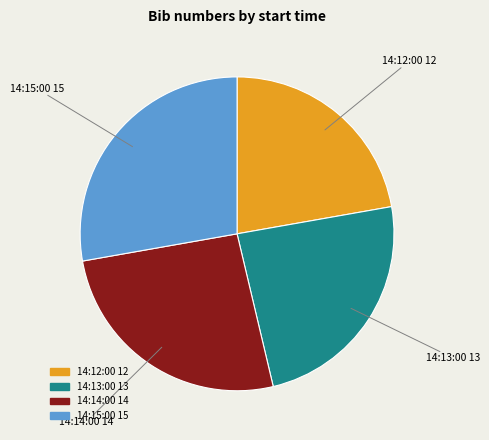

Is there any slice that represents more than half of the pie?

No